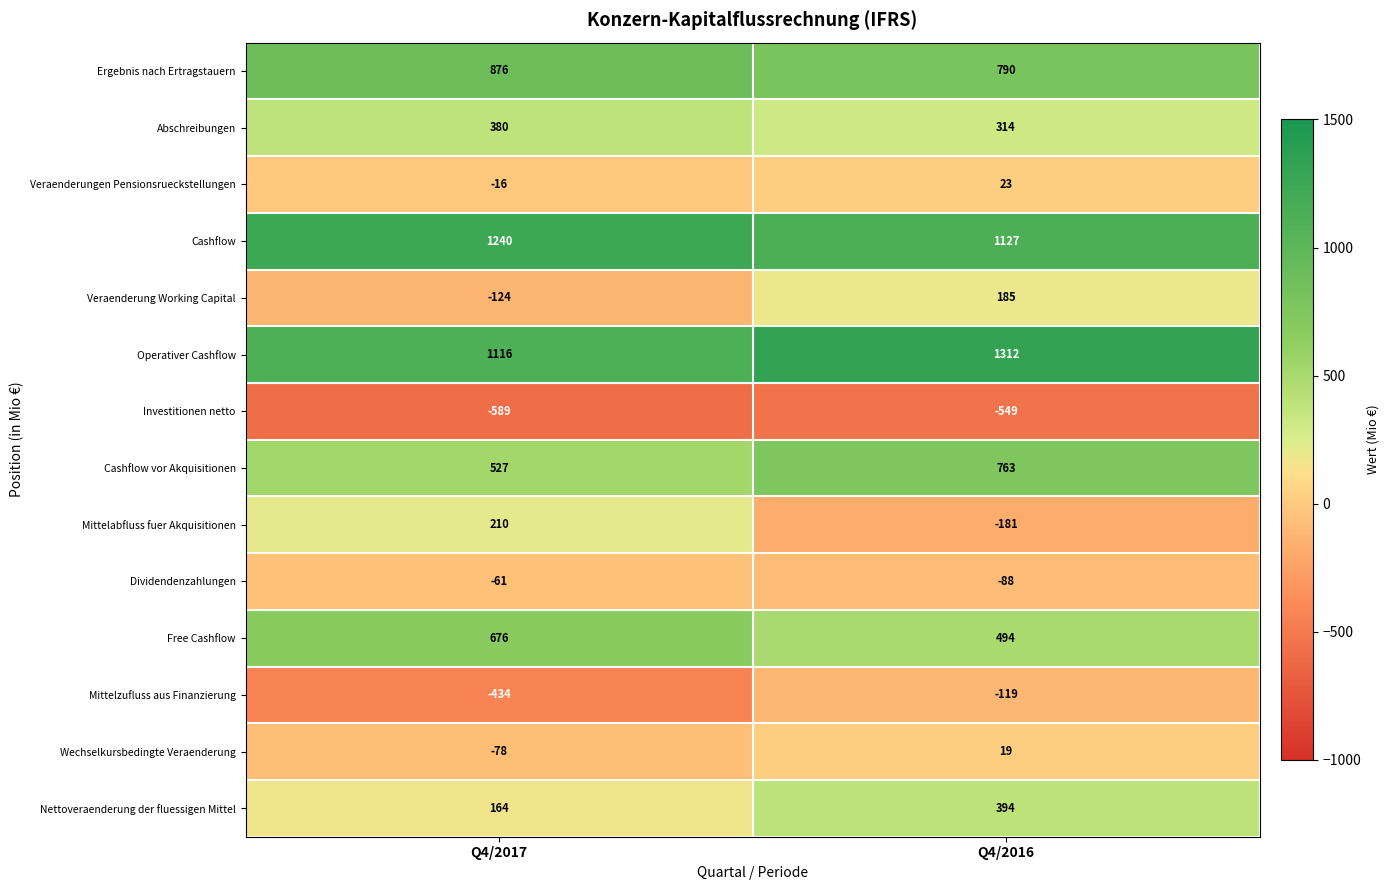

True or false: Dividendenzahlungen has a value of -88 at Q4/2016.

True